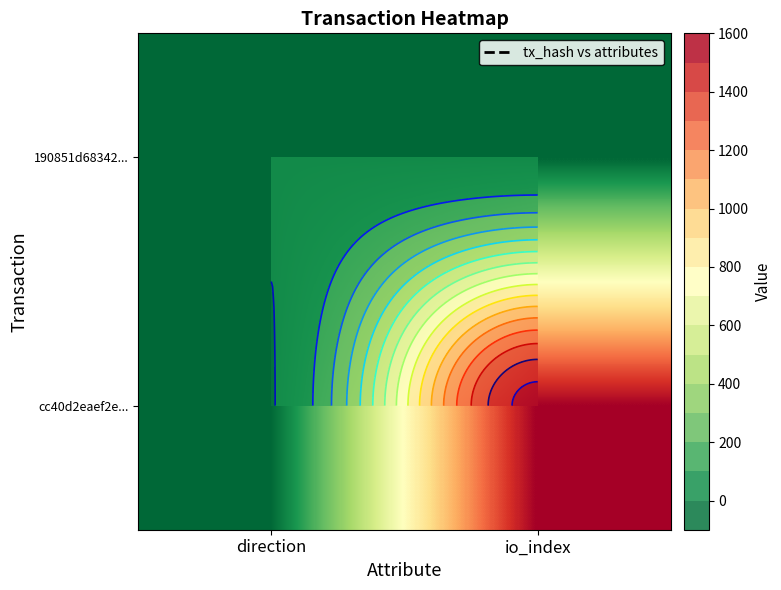

At direction, list the series in order from smallest to largest.

cc40d2eaef2e..., 190851d68342...